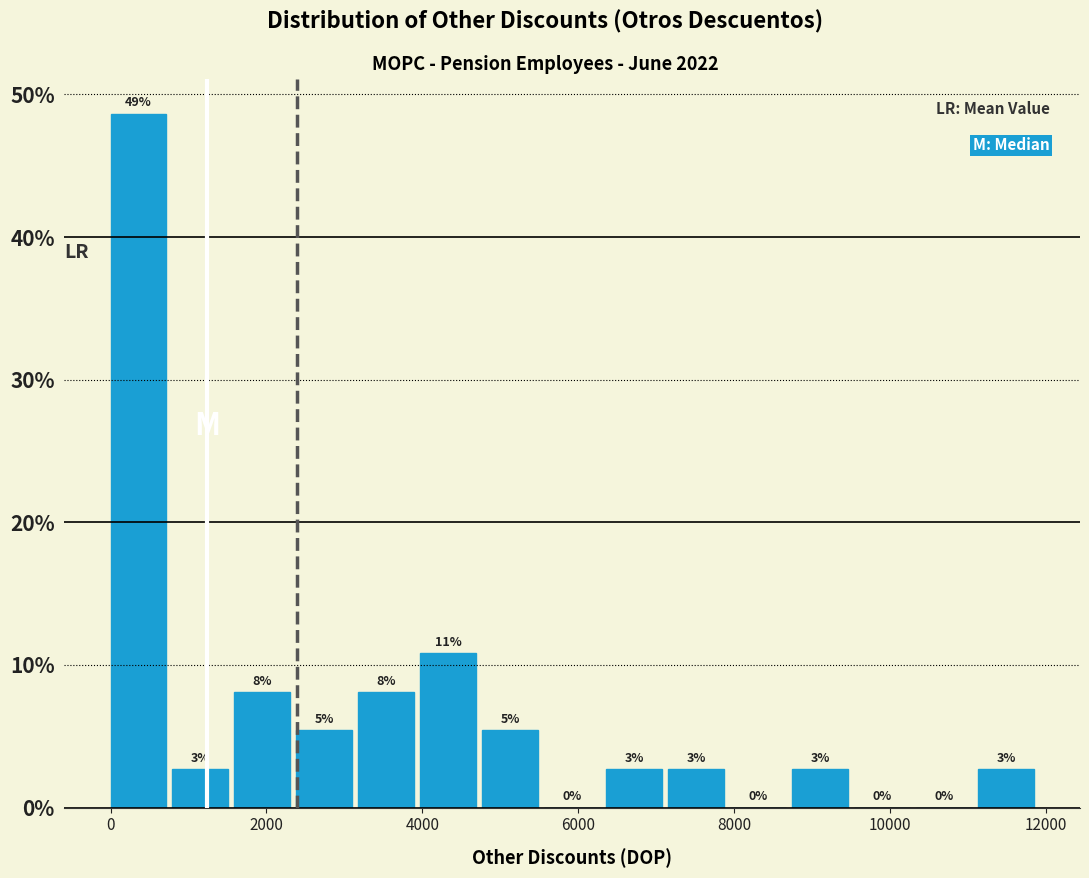

Around what value on the x-axis is the tallest bar? Give the approximate position of its centre, as read against the axis.

400